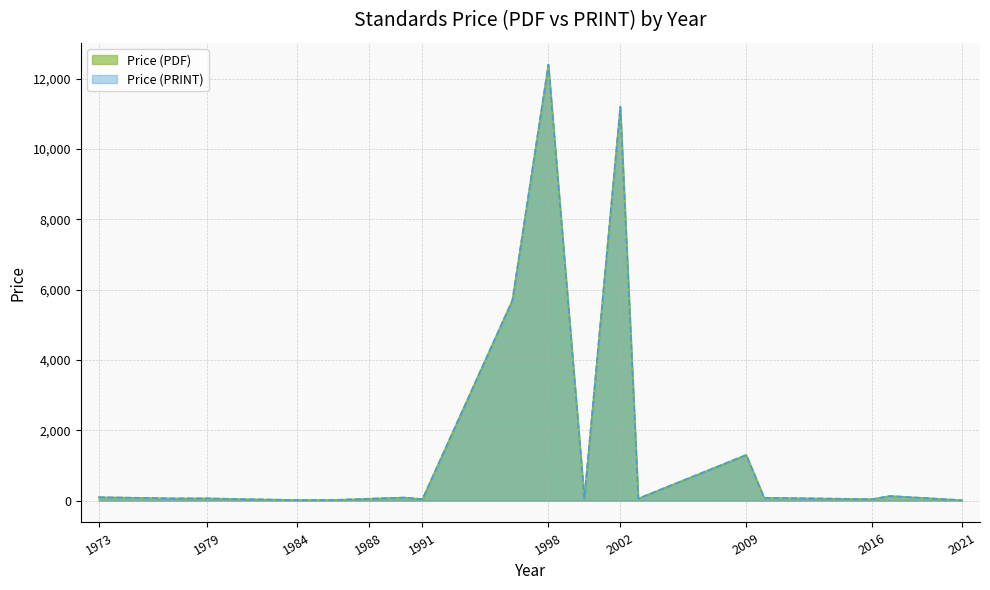

True or false: Price (PDF) has more than 1 interior local peaks.

True